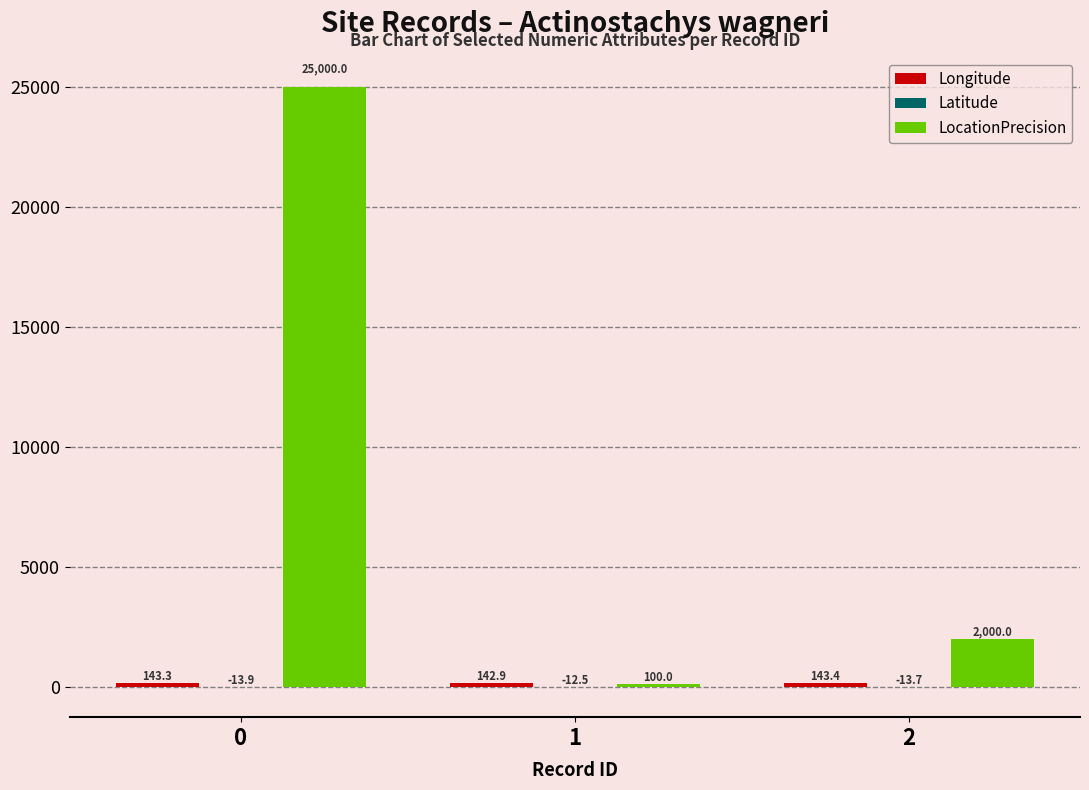

Is it true that LocationPrecision equals 2000.0 at 2?

True